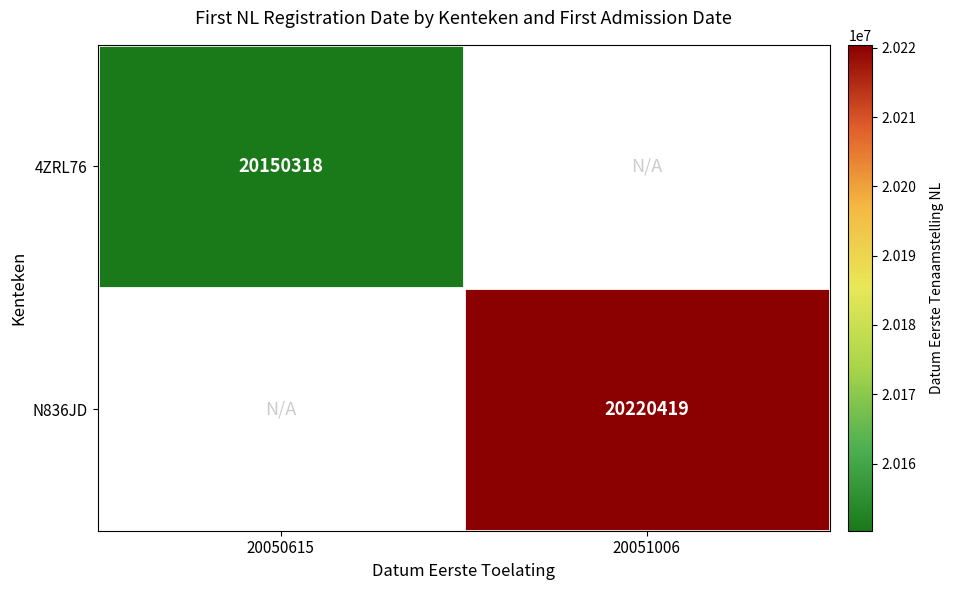

Is it true that 4ZRL76 equals 20150318 at 20050615?

True